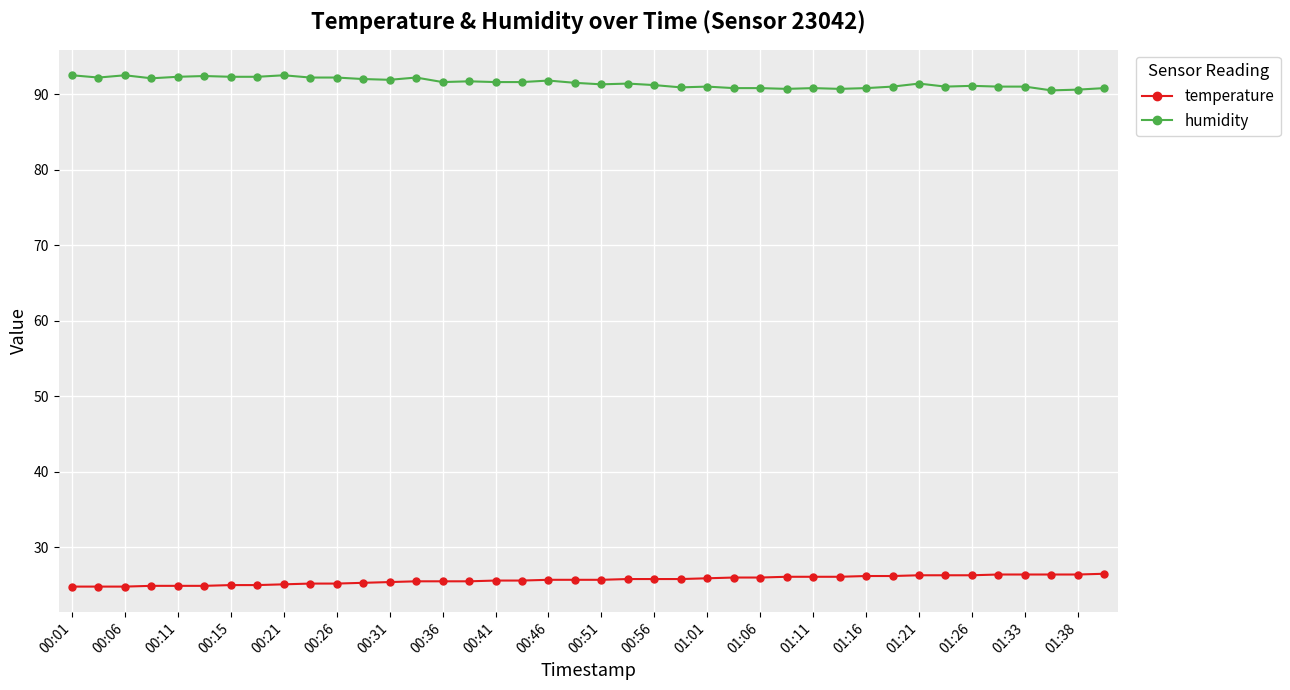

What is the smallest value displayed?

24.8